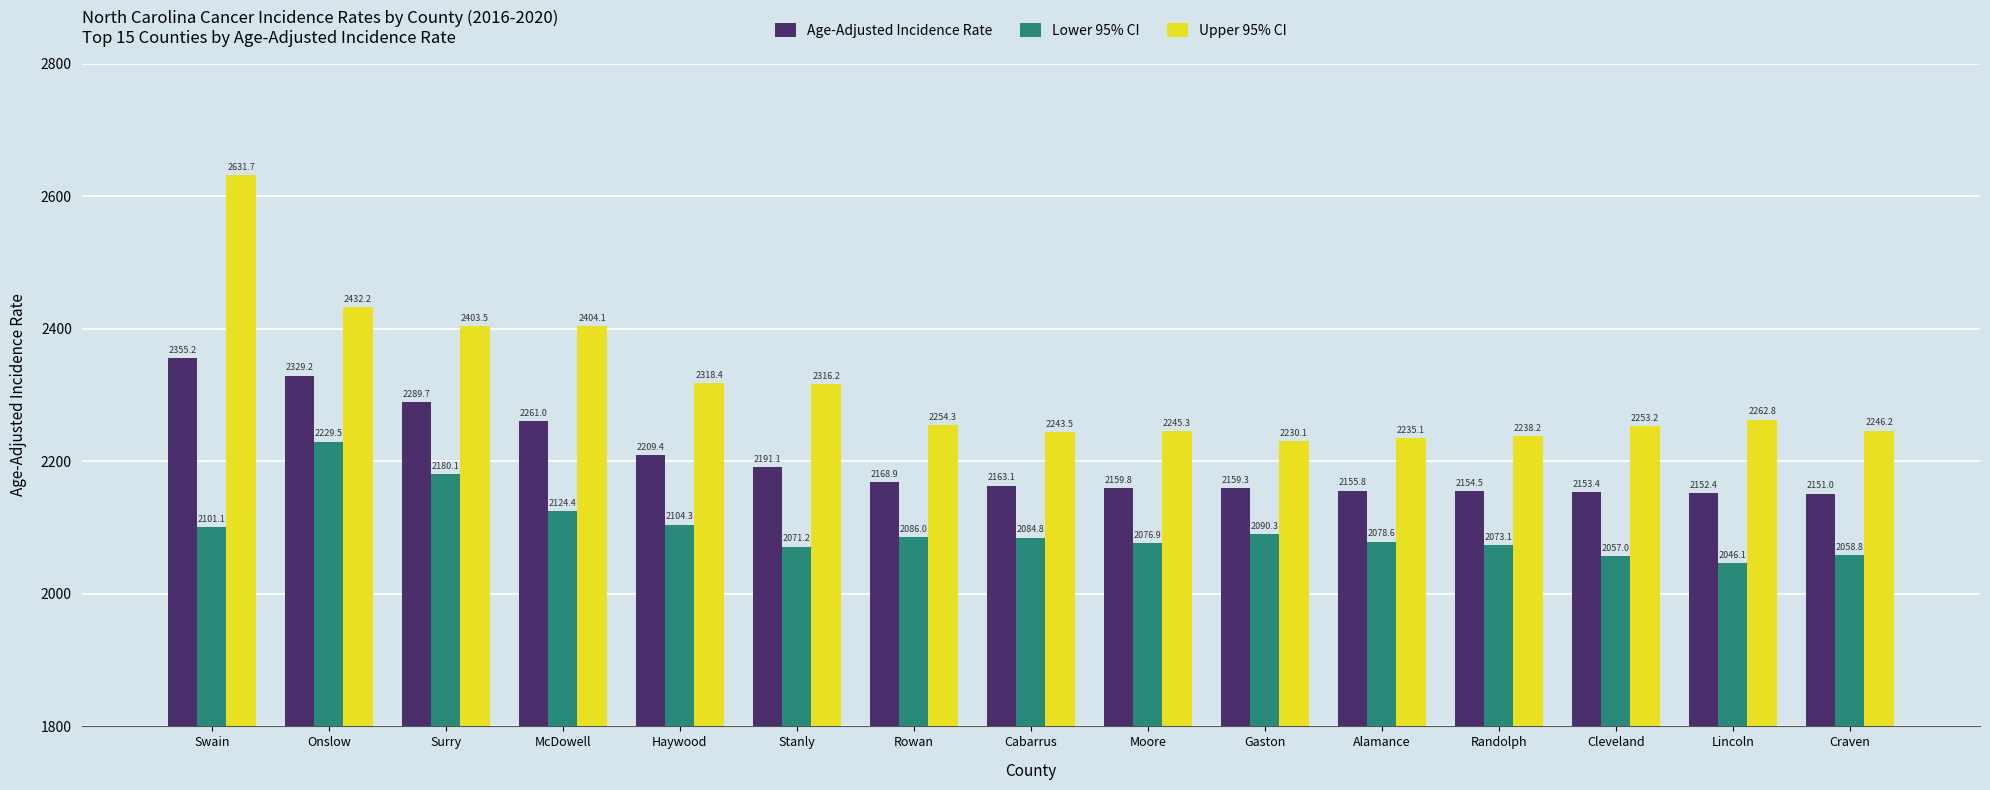

What is the highest value of the Upper 95% CI series?

2631.7